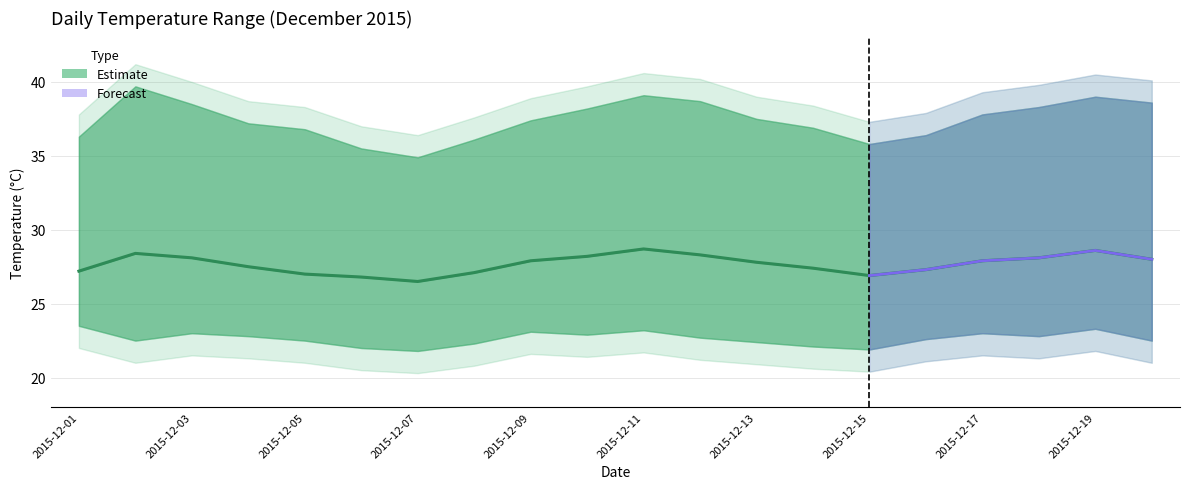

Is it true that daily_mean equals 7.1 at 2015-12-01?

False